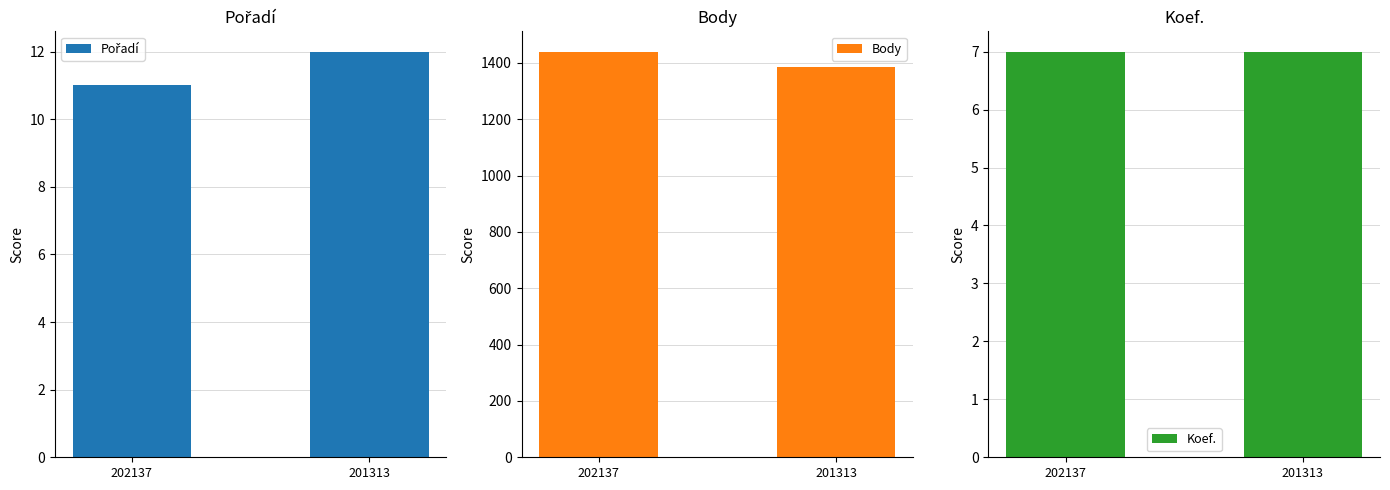

At how many categories does at least one series exceed 717?

2